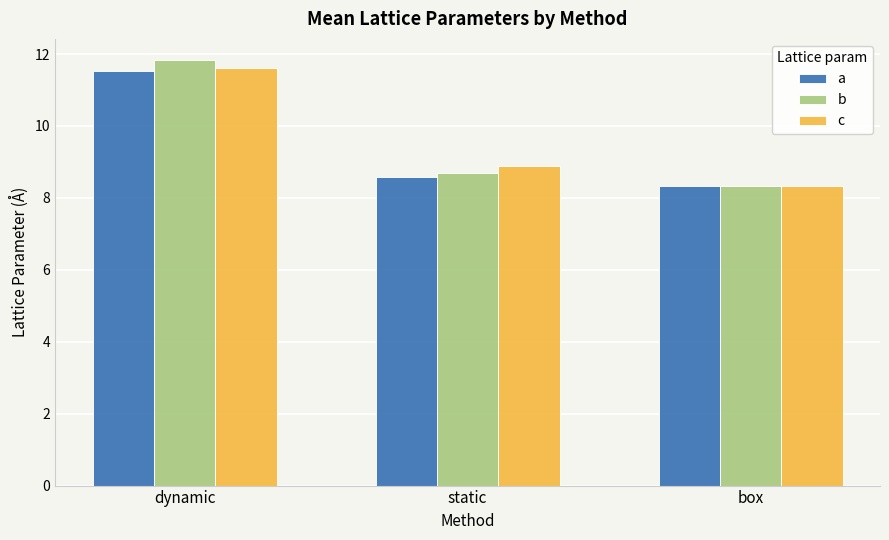

Rank the categories by a value from highest to lowest.

dynamic, static, box